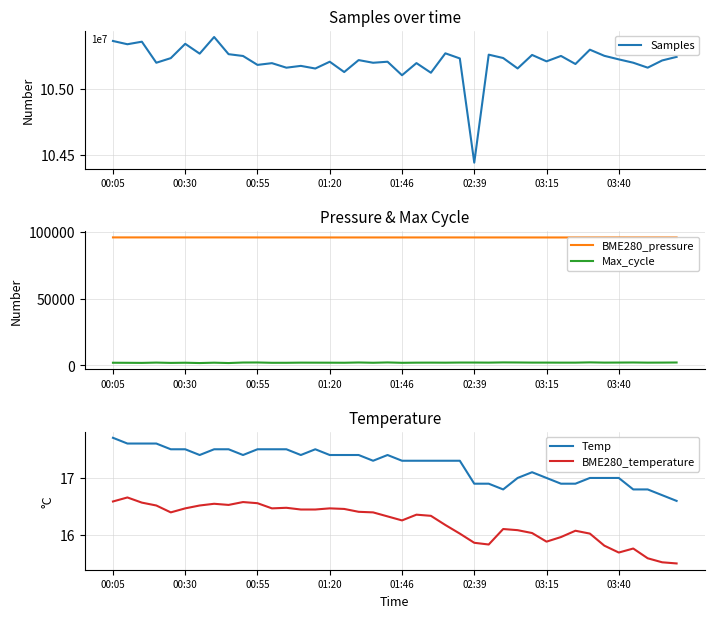

What is the value of the BME280_pressure point at the 17th from the left?

95718.6